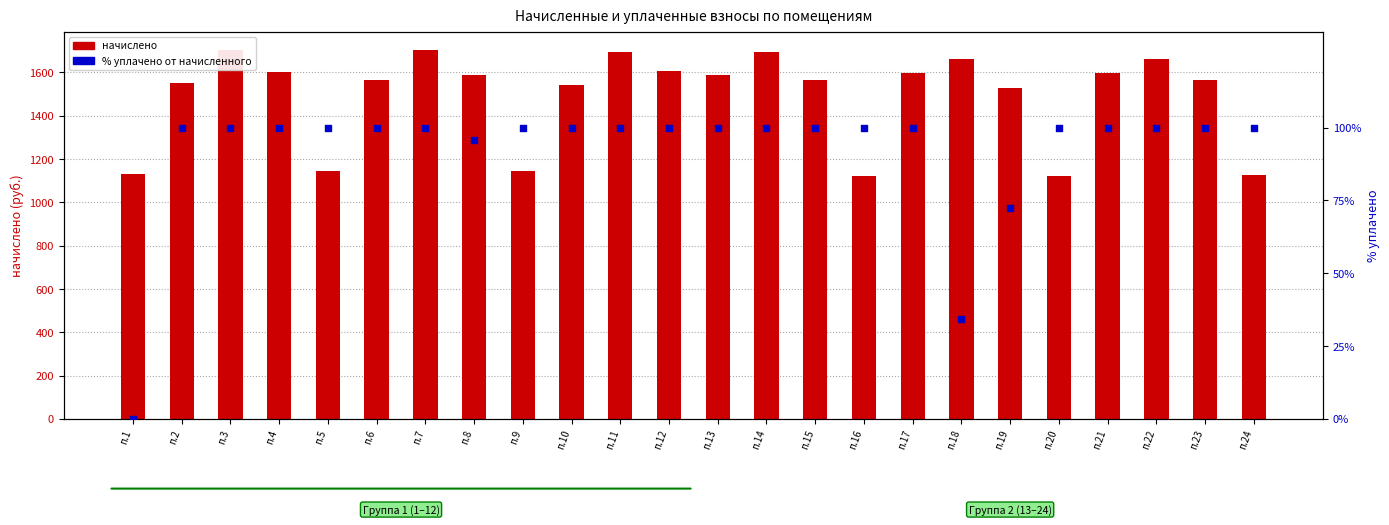

Which series reaches the maximum Y coordinate?

начислено